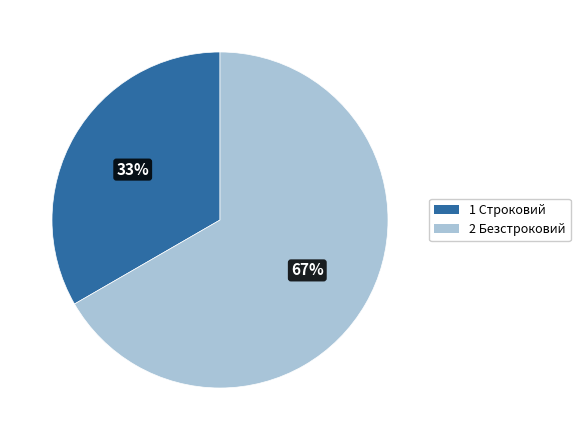

How many segments does this pie chart have?

2